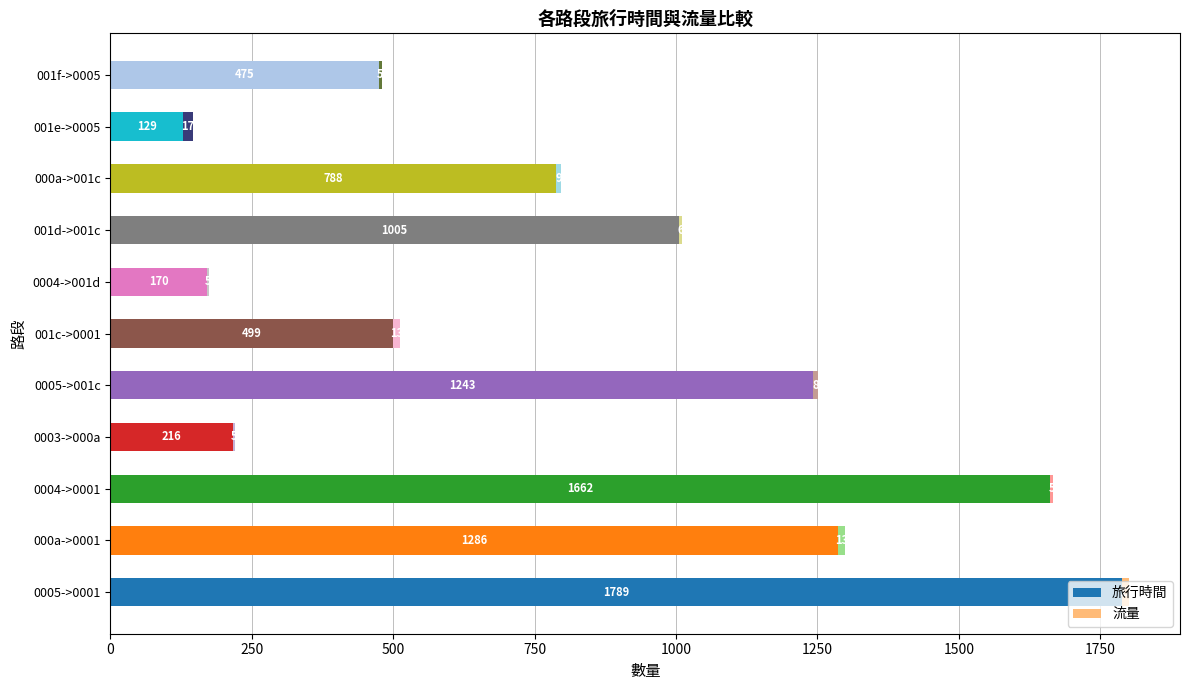

At which category is the sum across all series the highest?

0005->0001